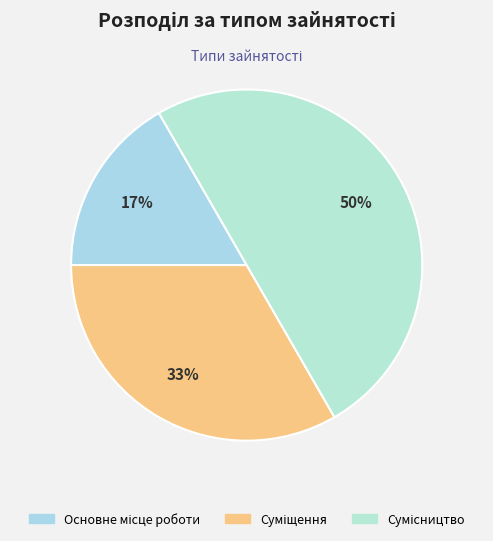

What is the change in value from Основне місце роботи to Суміщення?

+1